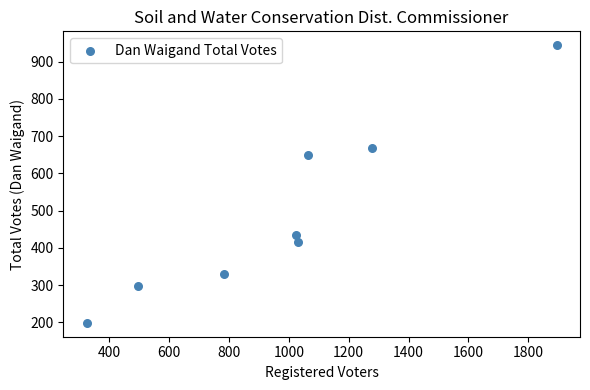

What is the range of X values (max minus min)?

1569